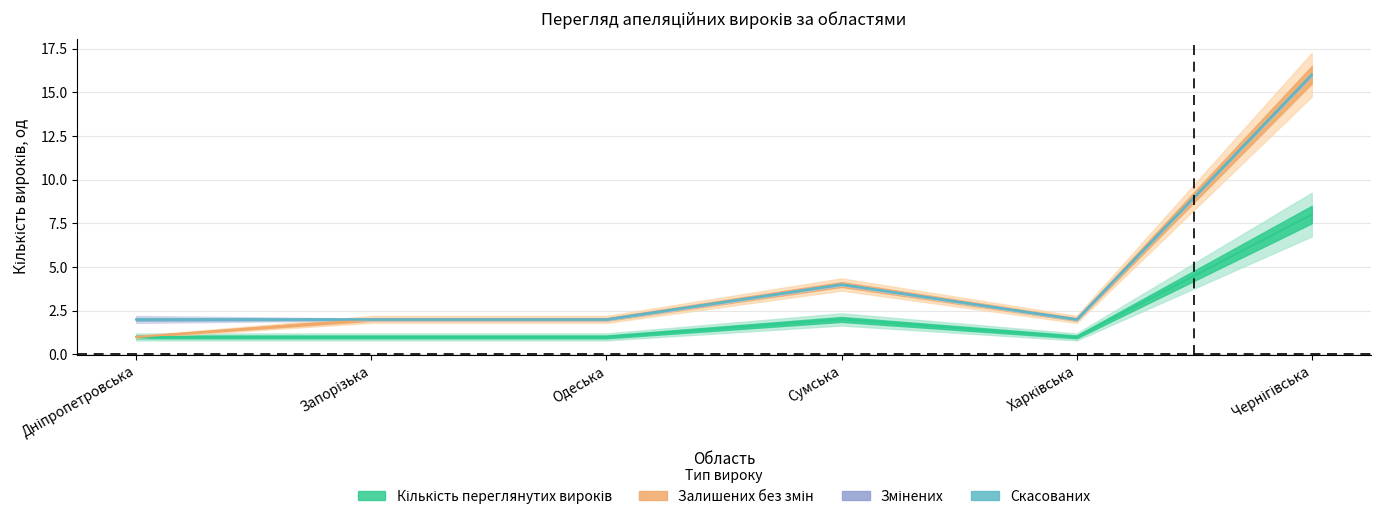

At which category is the sum across all series the highest?

Чернігівська